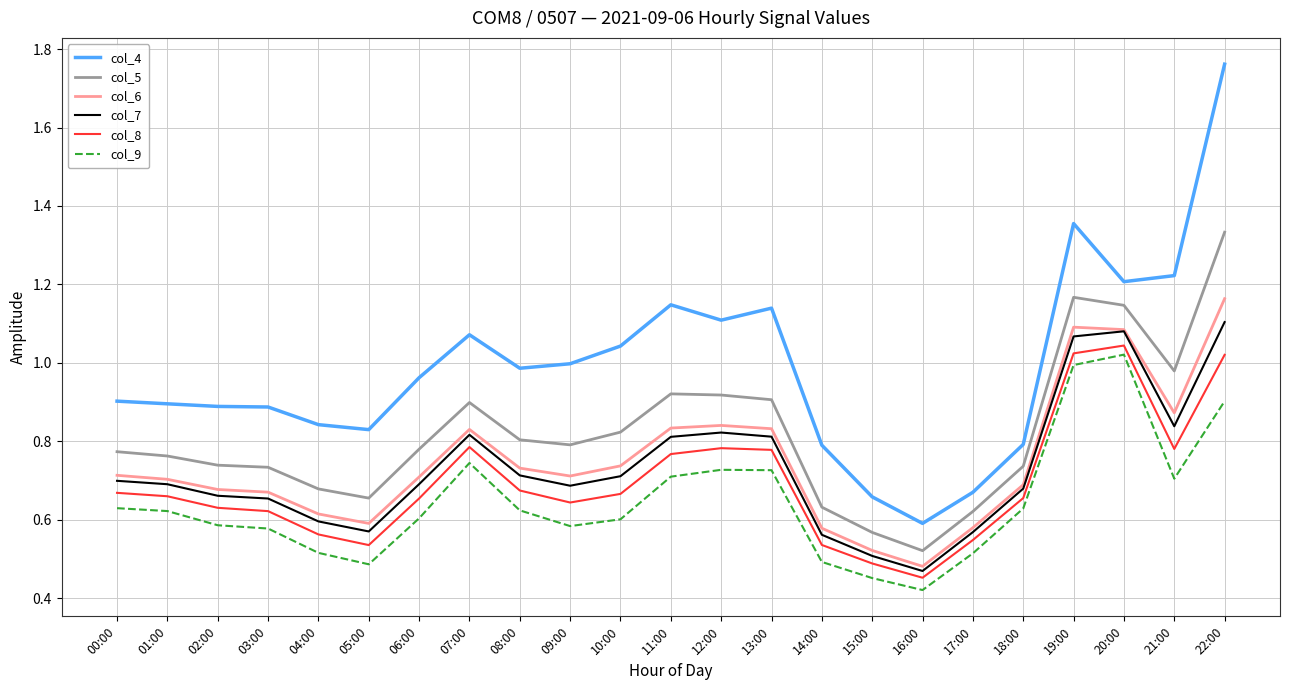

What is the total value across all series at 14:00?

3.6